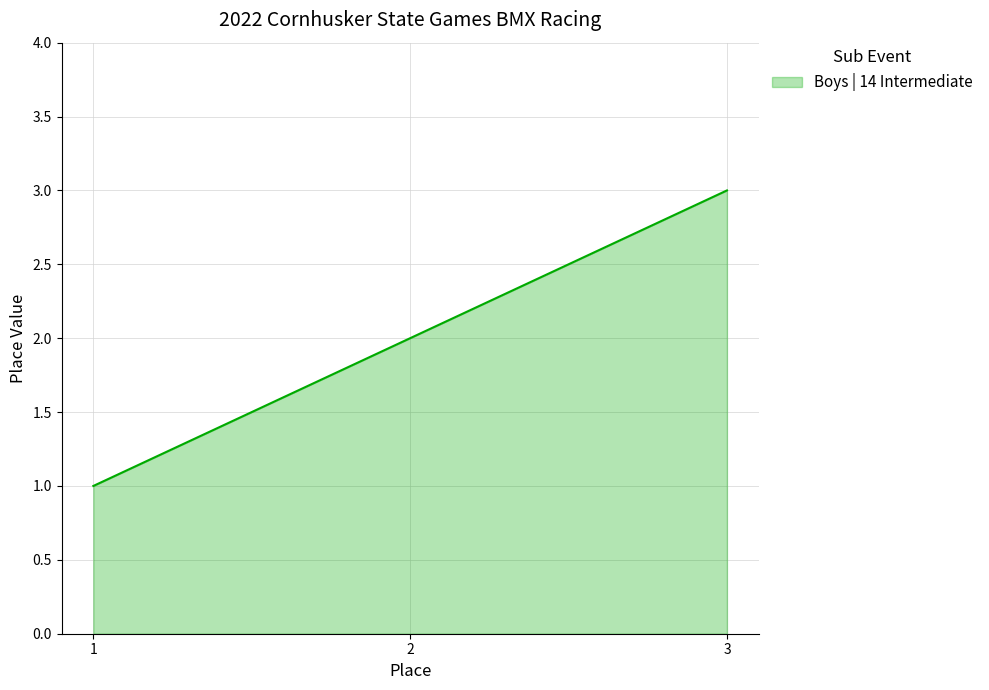

Does the chart display data point markers on the line(s)?

No